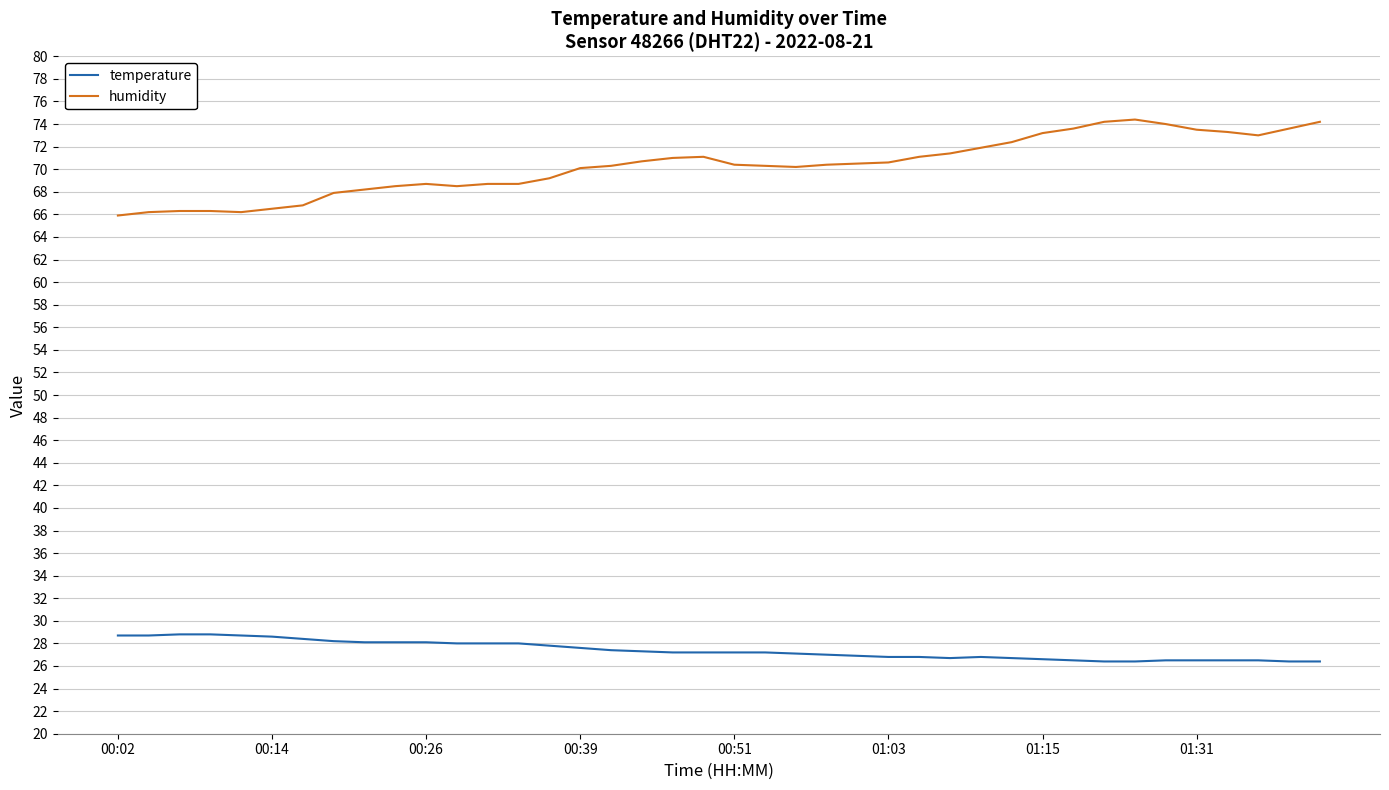

Which series has the largest total across all categories?

humidity